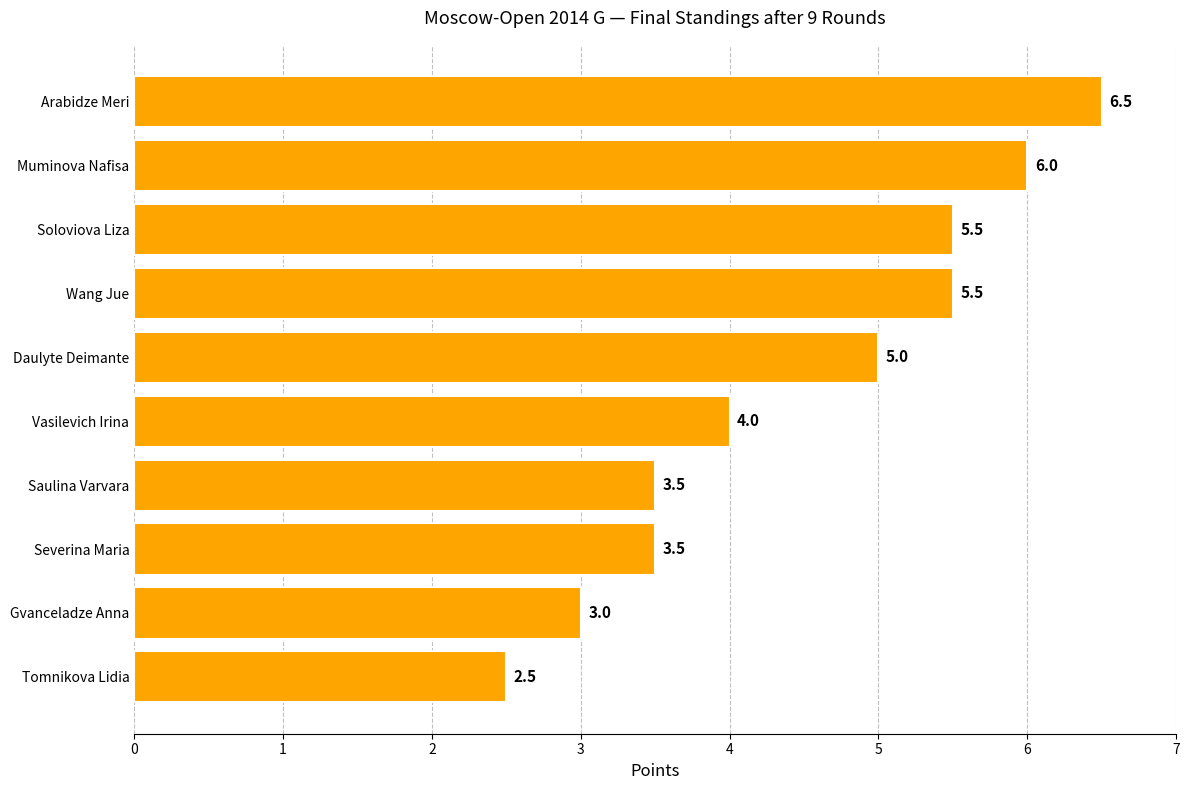

Reading top to bottom, list all the values displayed in this chart.

6.5	6.0	5.5	5.5	5.0	4.0	3.5	3.5	3.0	2.5